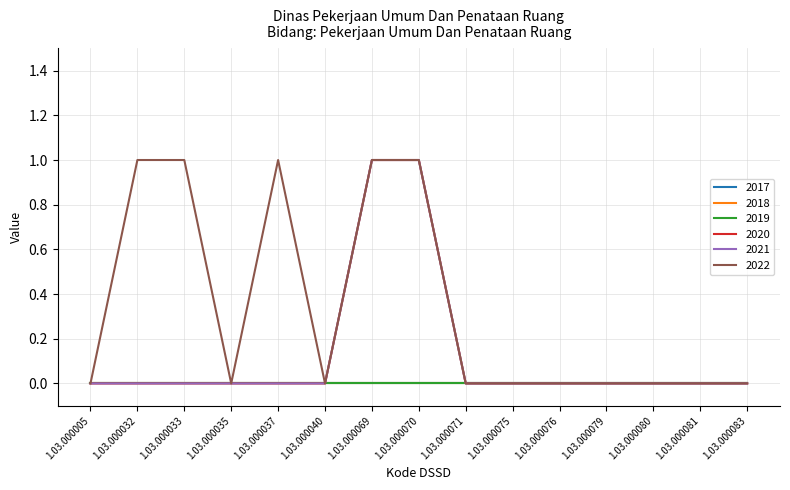

Does the chart have visible grid lines?

Yes